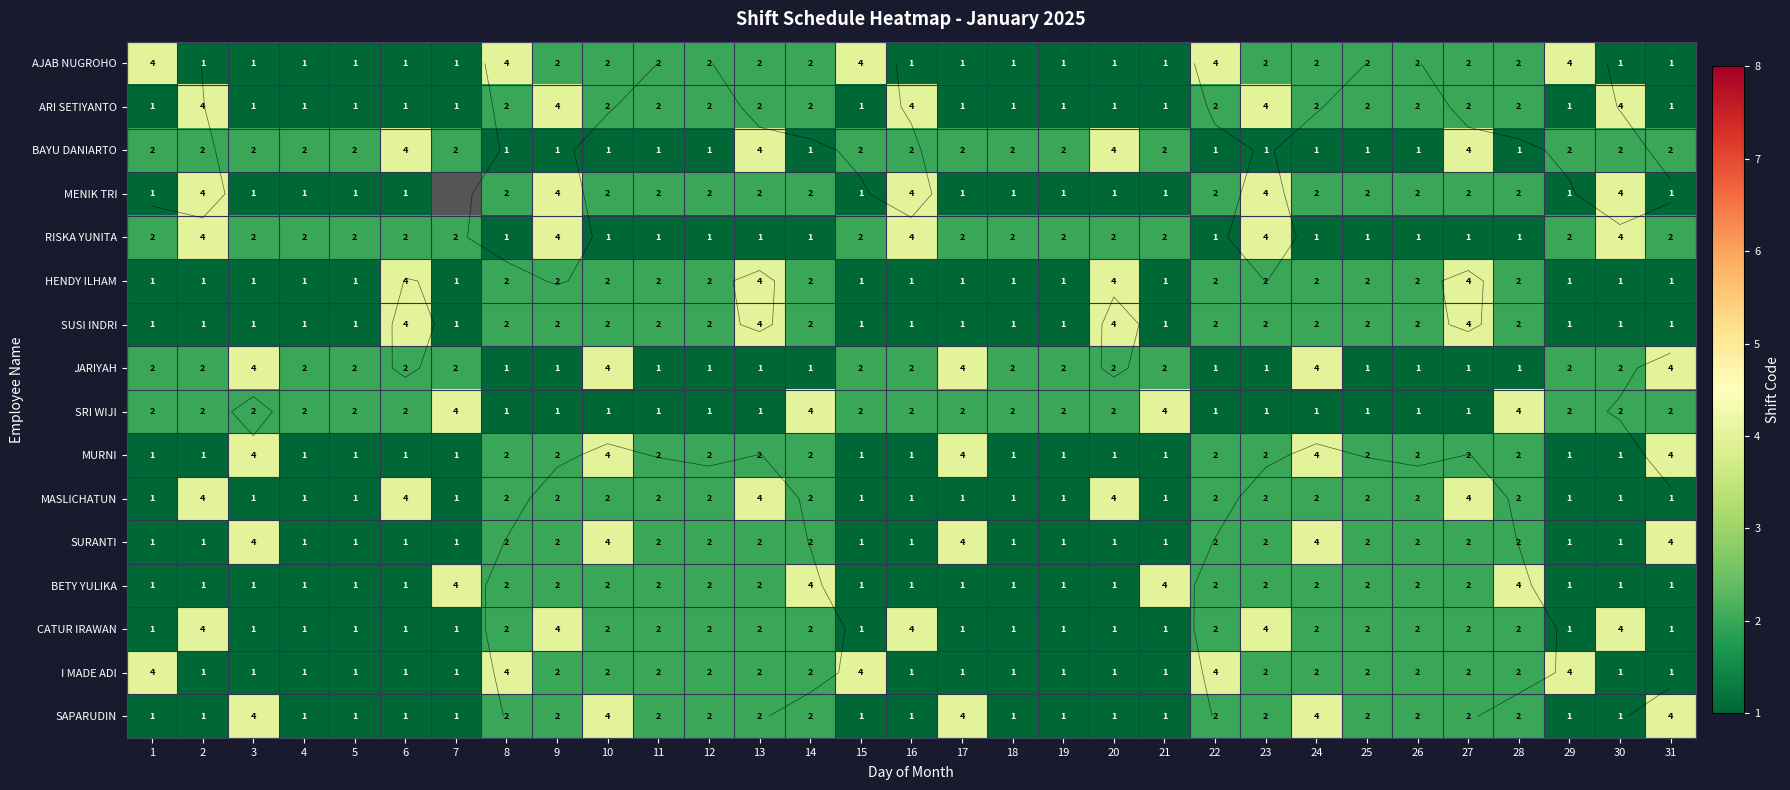

What is the greatest value displayed?

4.0